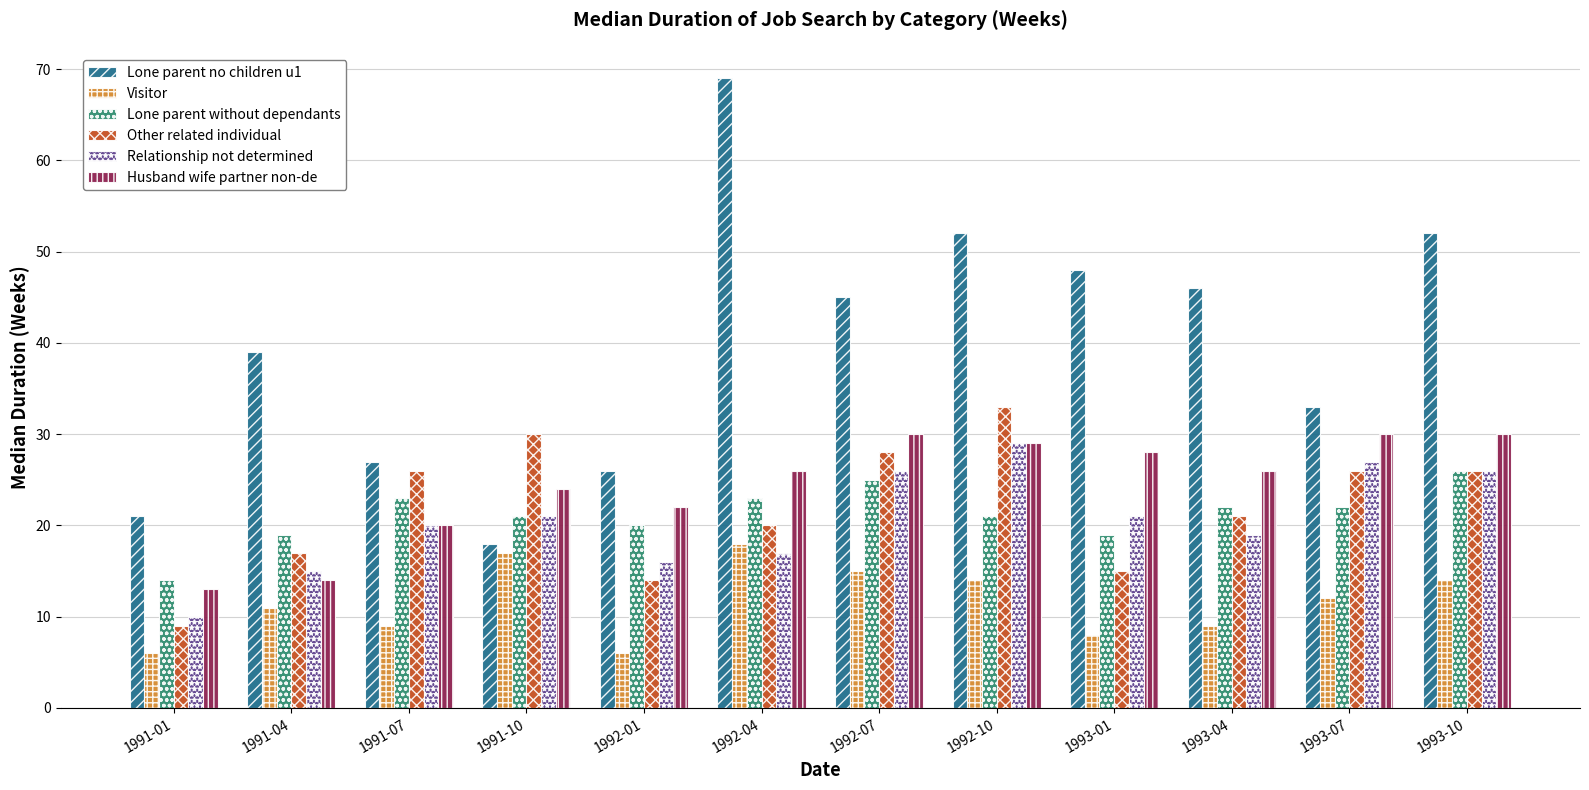

Is the value of Husband wife partner non-de at 1991-04 greater than the value of Lone parent no children u1 at 1992-07?

No